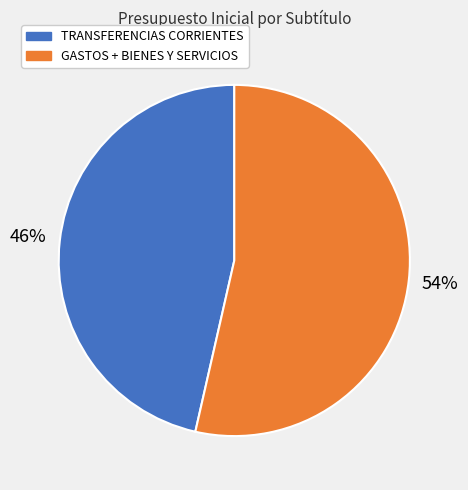

To the nearest percent, what is the average slice percentage?

50%